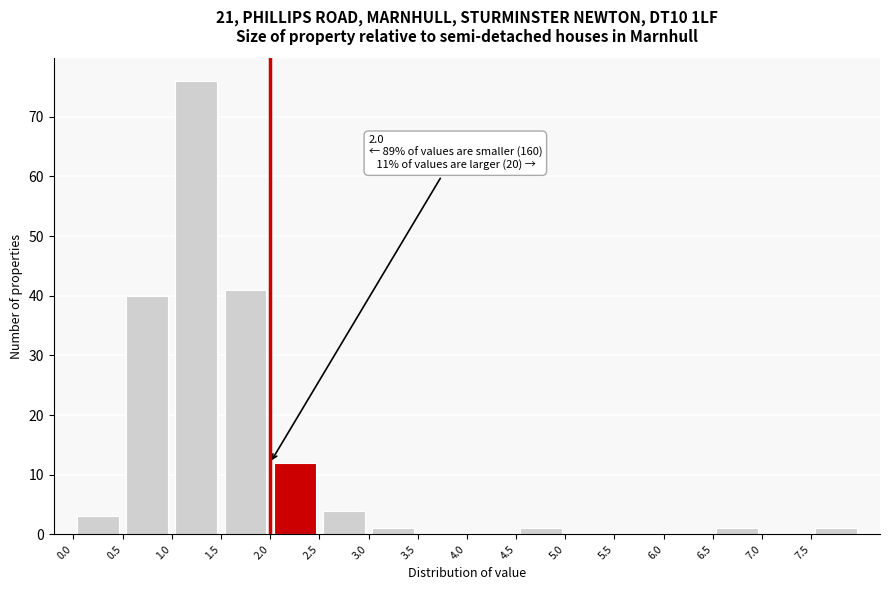

Which range on the x-axis has the tallest bar?

1.0 to 1.5